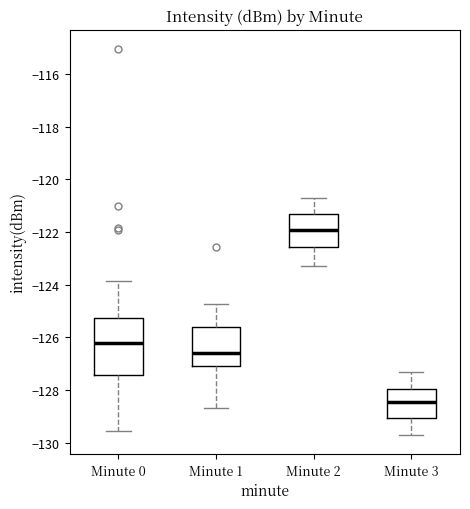

Which box has the highest median line?

Minute 2